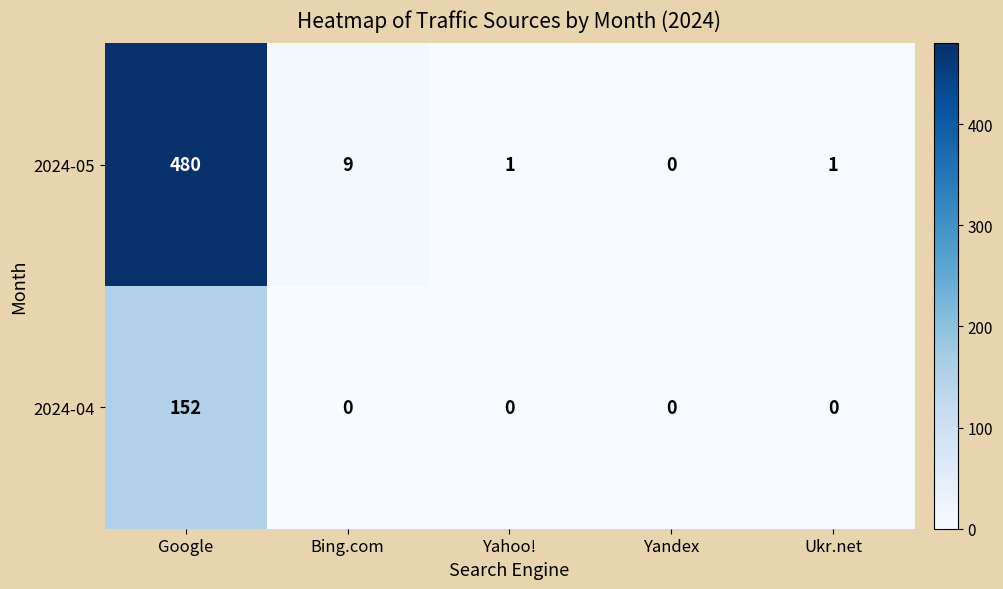

What is the highest value of the 2024-04 series?

152